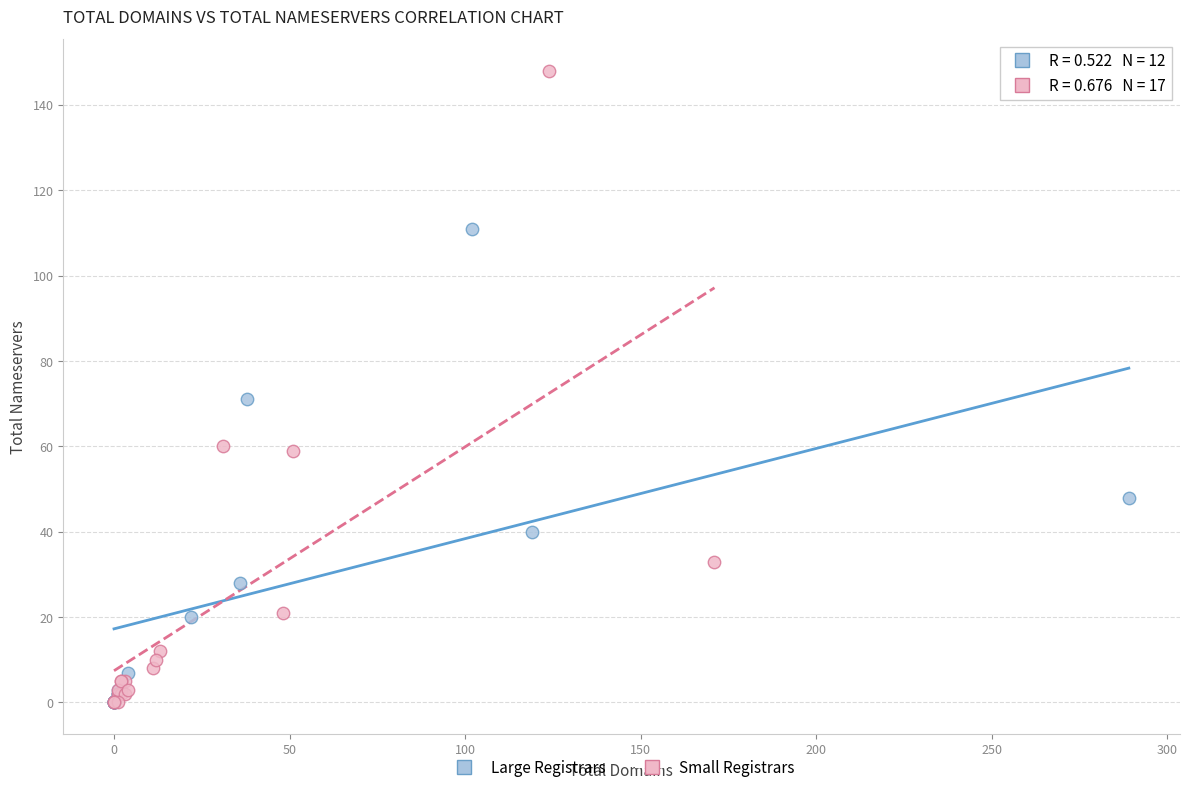

Which series contains the highest Y value?

Small Registrars